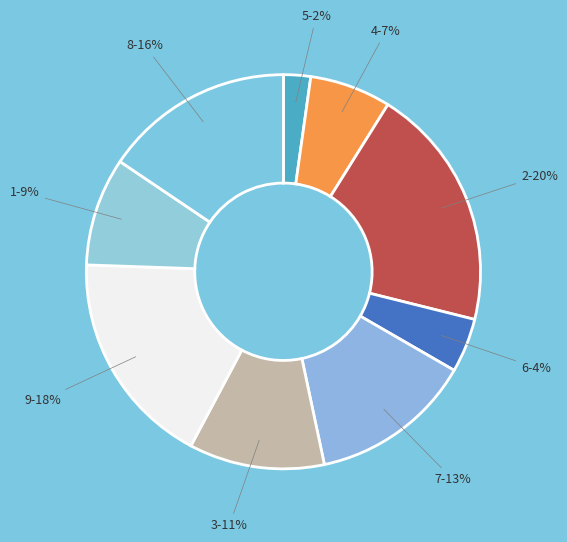

Rank the categories by value from highest to lowest.

2, 9, 8, 7, 3, 1, 4, 6, 5